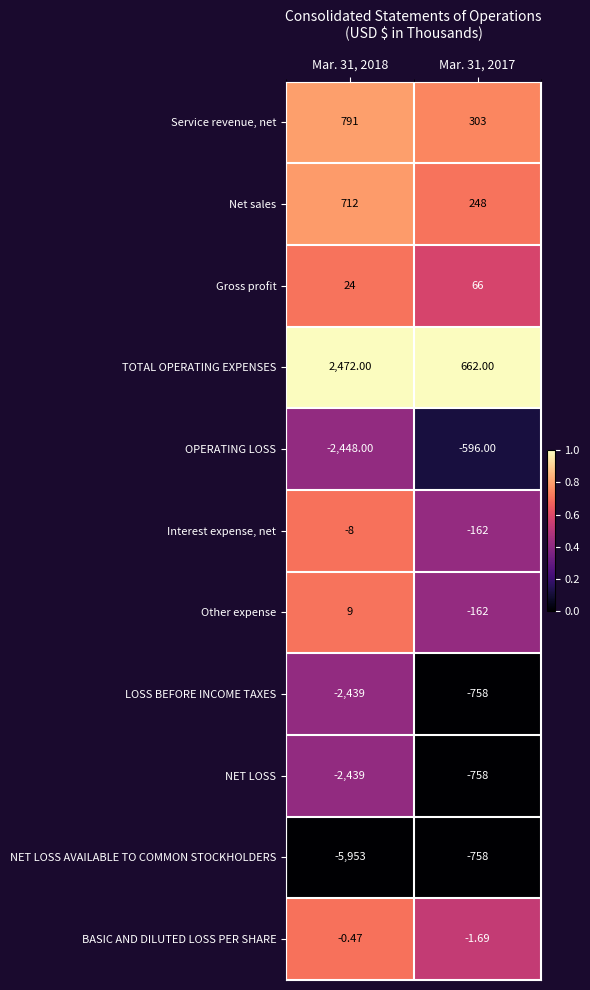

Which series has the widest spread of values?

NET LOSS AVAILABLE TO COMMON STOCKHOLDERS